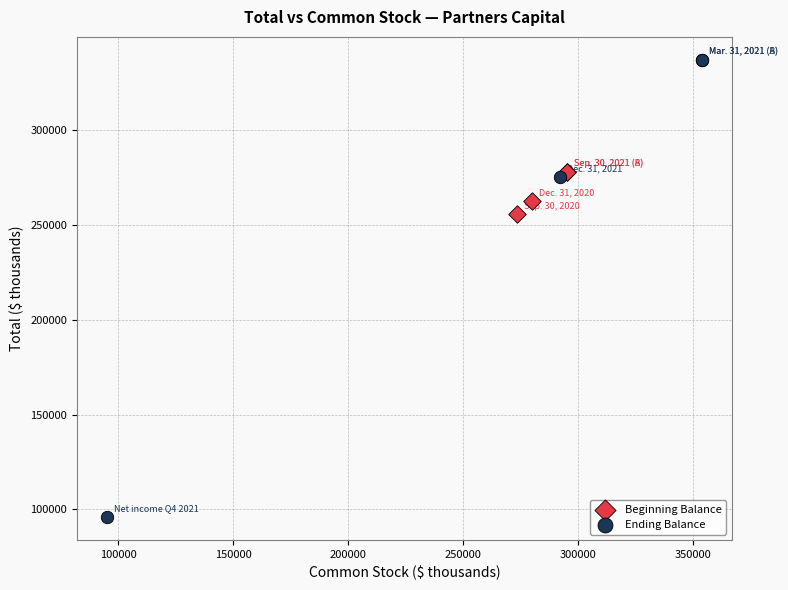

Which series reaches the minimum Y coordinate?

Ending Balance